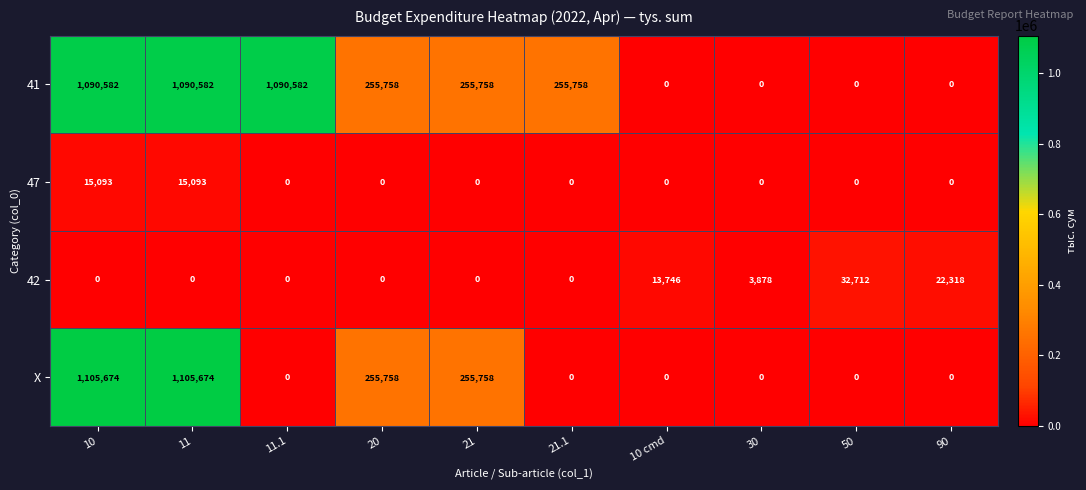

What is the difference between the second highest and second lowest values in the 42 series?

22318